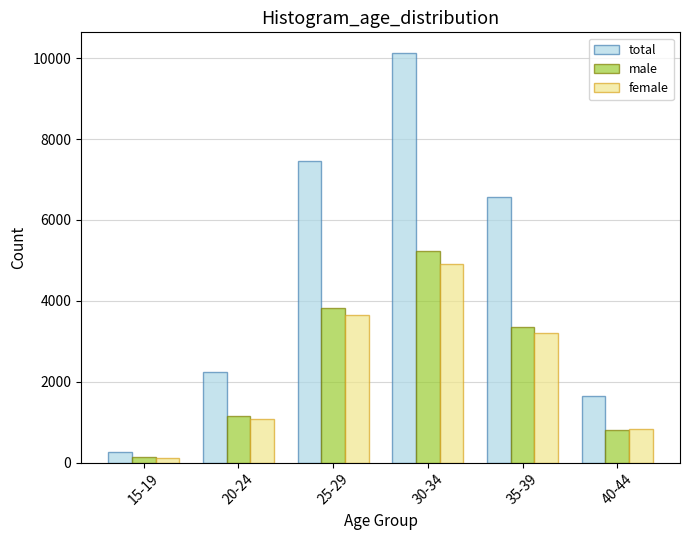

Reading right to left, transcribe all the data shown in this chart.

total: 1654	6568	10134	7468	2228	258
male: 812	3358	5230	3830	1160	140
female: 842	3210	4904	3638	1068	118